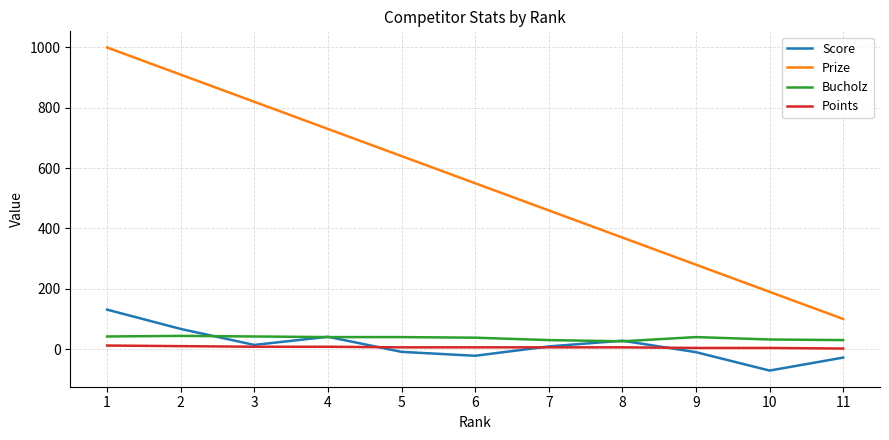

True or false: Points and Prize cross at least once.

False